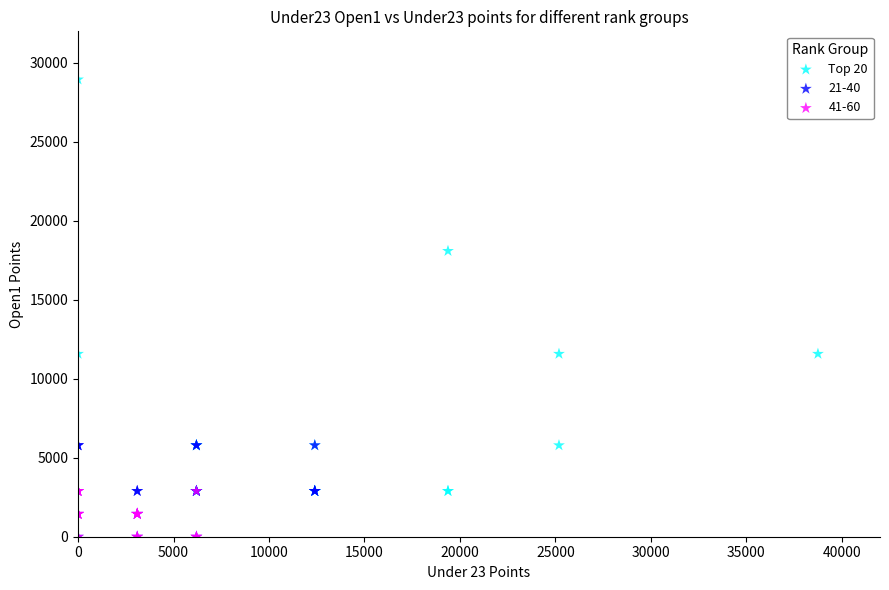

Which series has the largest Y range (max minus min)?

Top 20